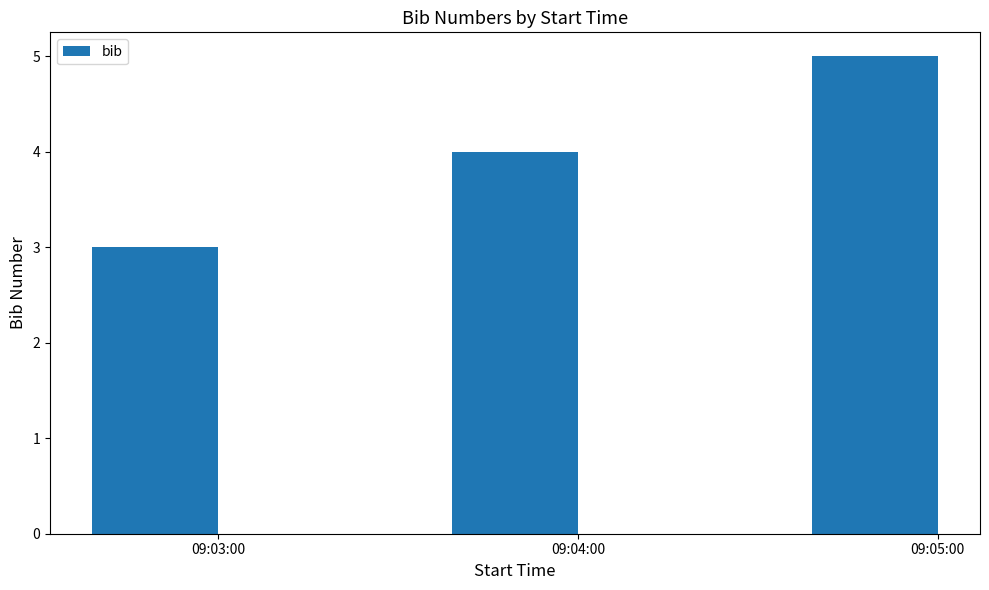

Rank the categories by value from highest to lowest.

09:05:00, 09:04:00, 09:03:00